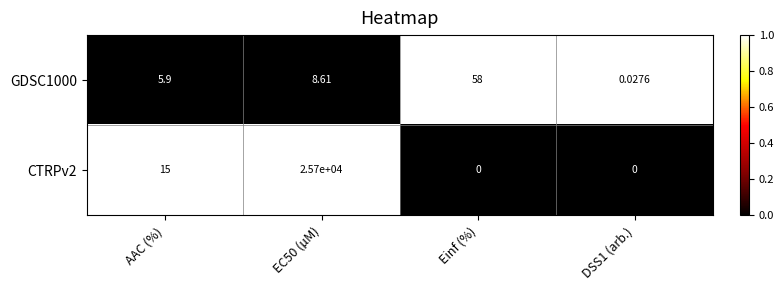

Where is CTRPv2 nearest to the value 12850?

AAC (%)